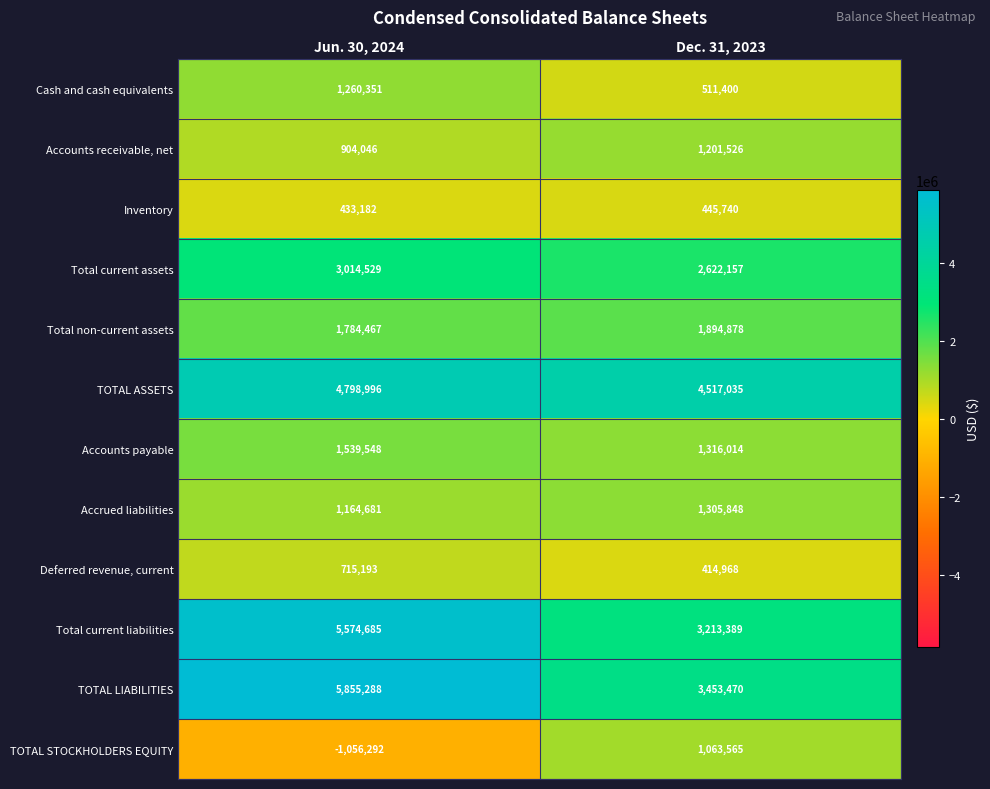

At which category does the chart reach its minimum across all series?

Jun. 30, 2024